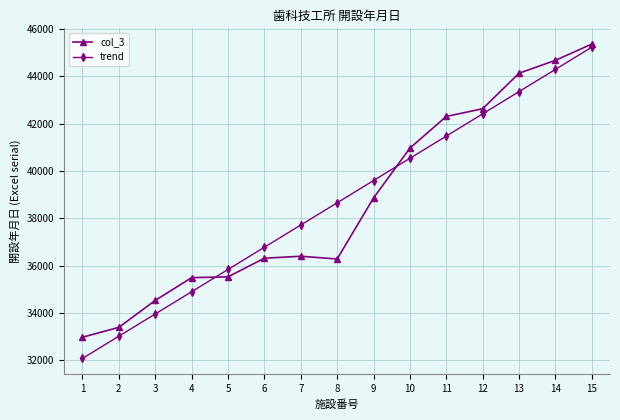

The value of trend at 4 is 34896.7. True or false?

True